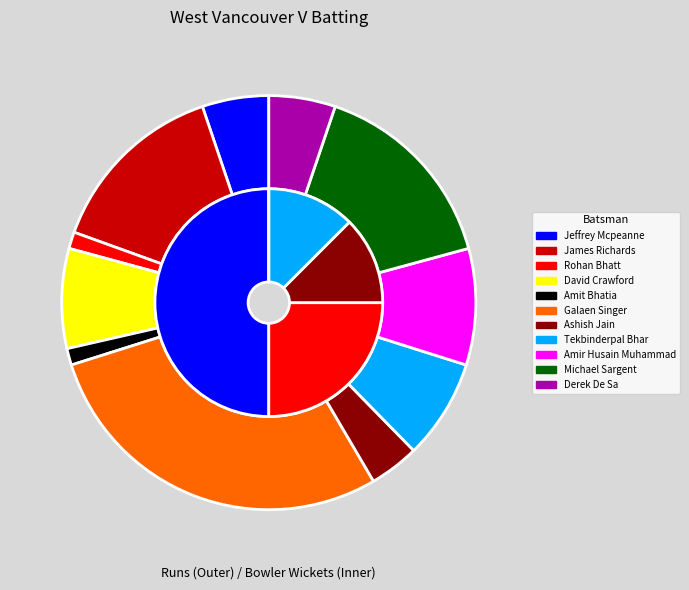

Which slice is the smallest?

Rohan Bhatt